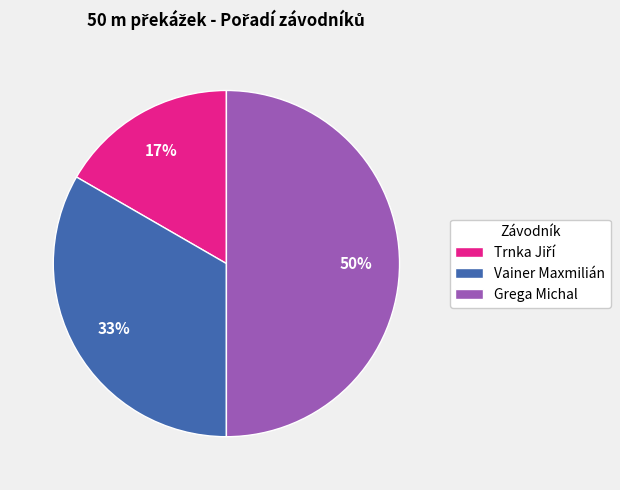

Combined, do Vainer Maxmilián and Grega Michal account for over 50%?

Yes